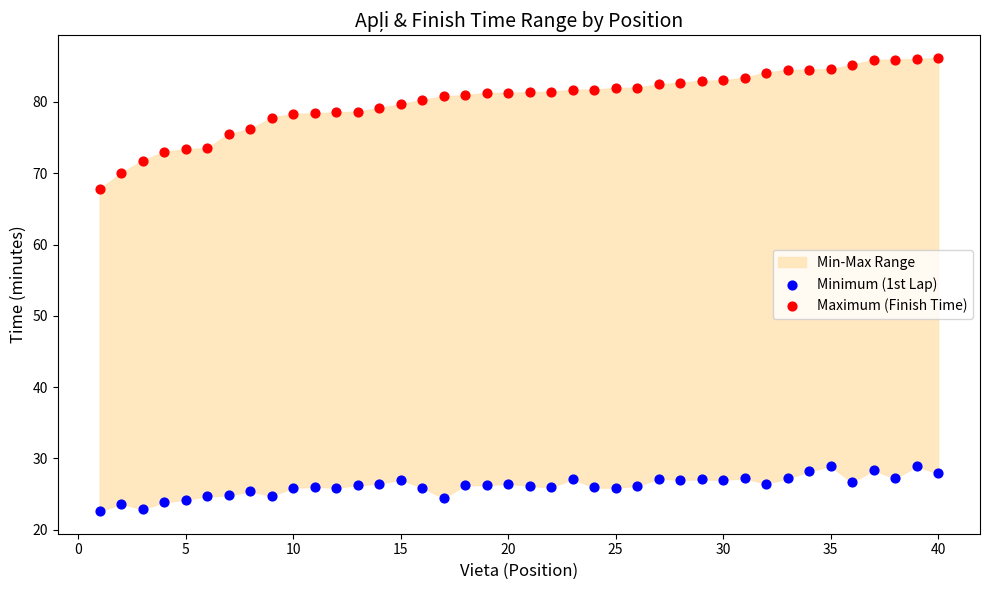

Across all series, what Y value is closest to 54?

67.8